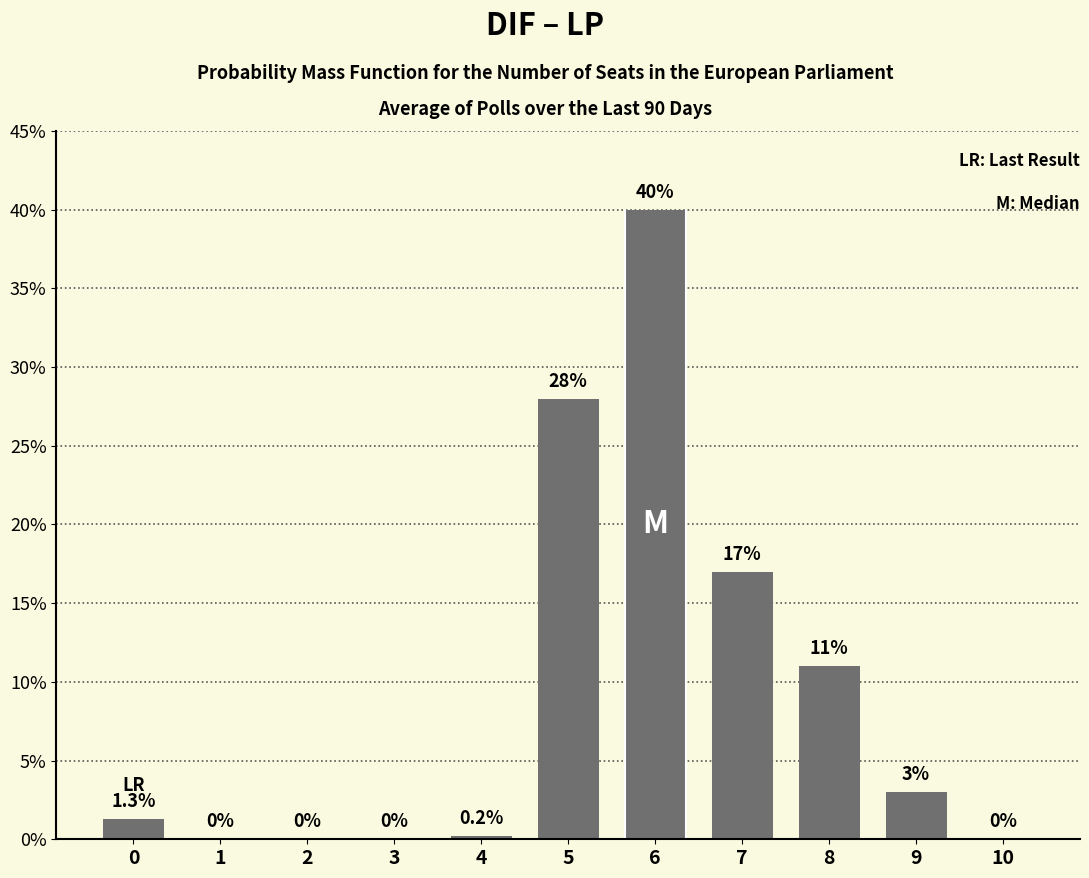

What is the average value?

9.1